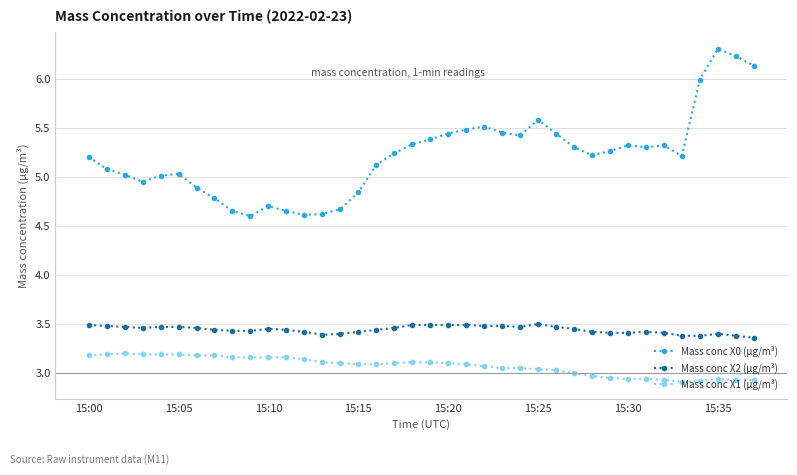

True or false: Mass conc X0 (μg/m³) has more than 0 interior local peaks.

True